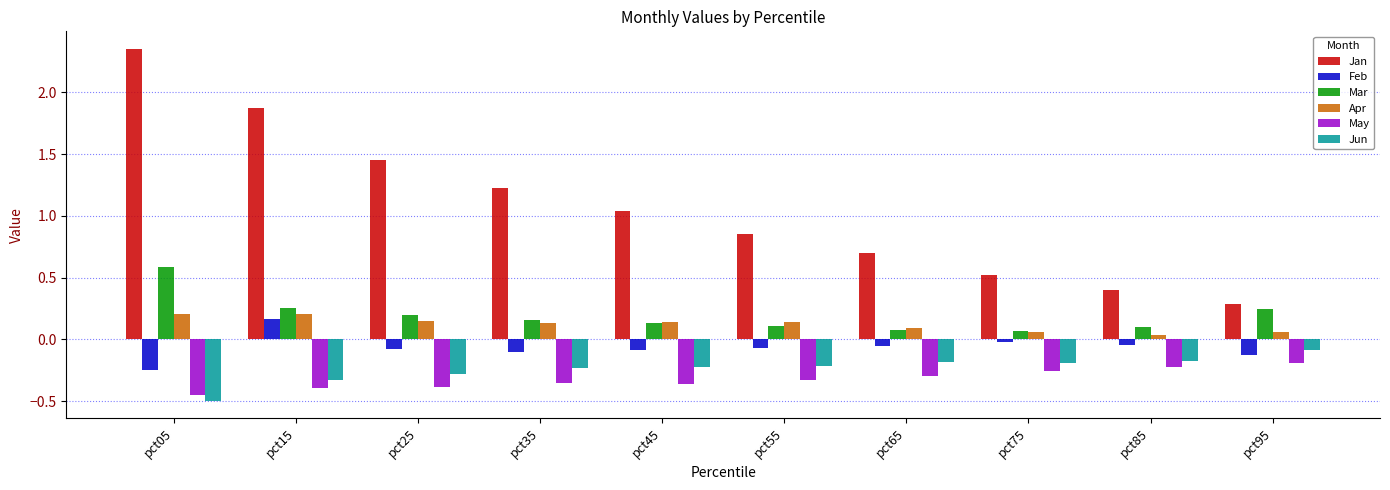

What is the difference between the highest and lowest values at pct35?

1.6